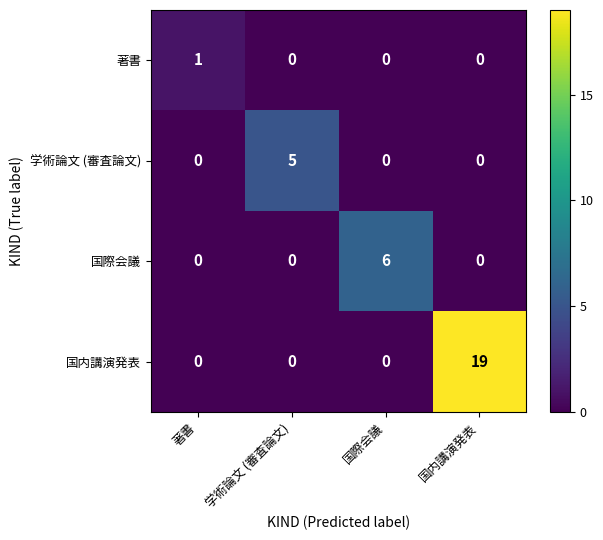

The 国際会議 series shows 2 at 国内講演発表. True or false?

False